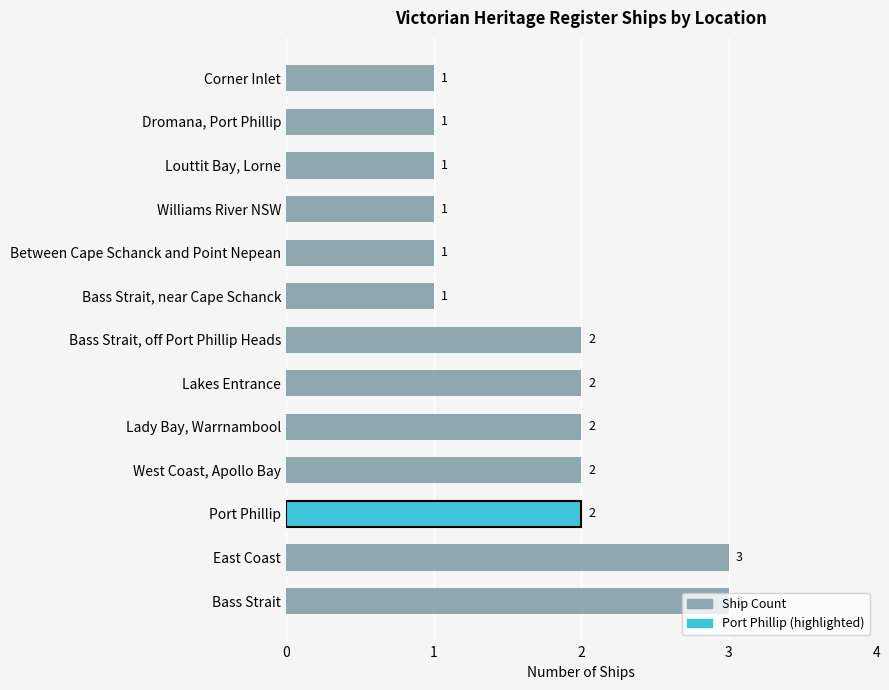

What is the change in value from East Coast to Williams River NSW?

-2